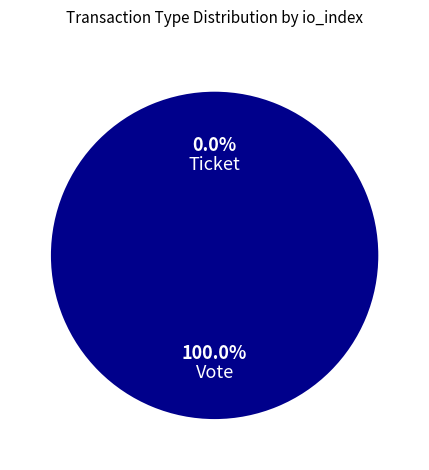

What is the total percentage of Ticket and Vote?

100.0%